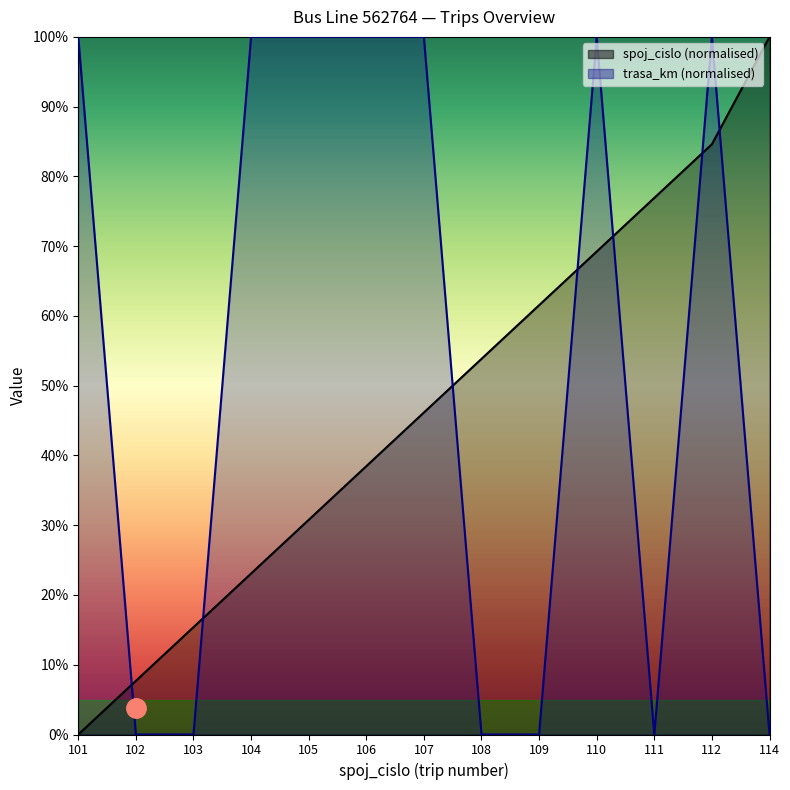

At which category is the sum across all series the highest?

112